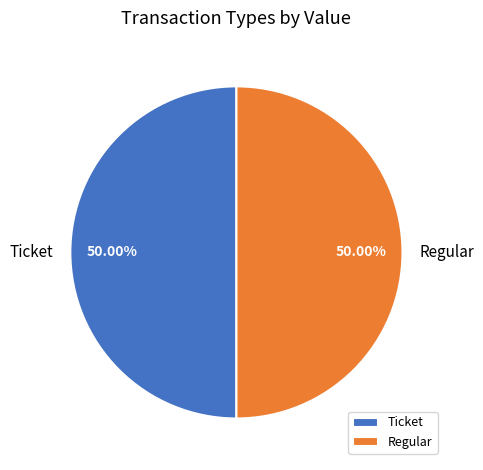

What is the ratio of the value at Regular to the value at Ticket?

1.0